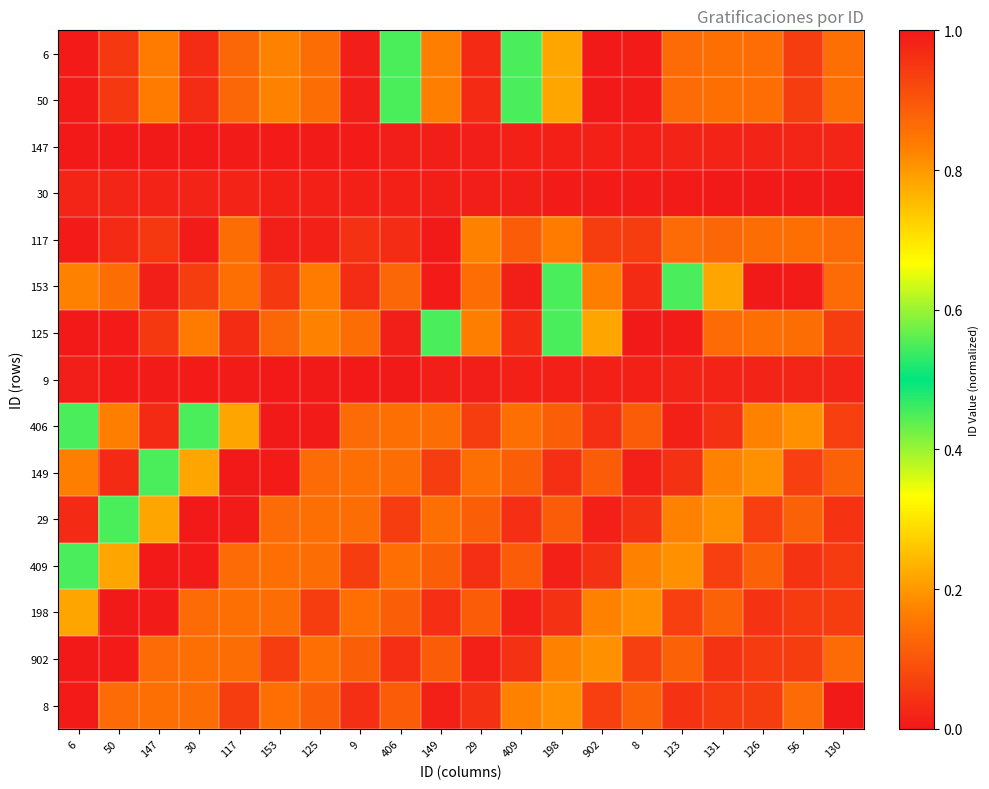

Reading right to left, what are all the values shown in this chart?

6: 130=0.1	56=0.1	126=0.1	131=0.1	123=0.1	8=0.0	902=1.0	198=0.2	409=0.5	29=0.0	149=0.2	406=0.4	9=0.0	125=0.1	153=0.2	117=0.1	30=0.0	147=0.2	50=0.1	6=0.0
50: 130=0.1	56=0.1	126=0.1	131=0.1	123=0.1	8=0.0	902=1.0	198=0.2	409=0.5	29=0.0	149=0.2	406=0.4	9=0.0	125=0.1	153=0.2	117=0.1	30=0.0	147=0.2	50=0.1	6=0.0
147: 130=0.0	56=0.0	126=0.0	131=0.0	123=0.0	8=0.0	902=0.0	198=0.0	409=0.0	29=0.0	149=0.0	406=0.0	9=0.0	125=0.0	153=0.0	117=0.0	30=0.0	147=0.0	50=0.0	6=0.0
30: 130=0.0	56=0.0	126=0.0	131=0.0	123=0.0	8=0.0	902=0.0	198=0.0	409=0.0	29=0.0	149=0.0	406=0.0	9=0.0	125=0.0	153=0.0	117=0.0	30=0.0	147=0.0	50=0.0	6=0.0
117: 130=0.1	56=0.1	126=0.1	131=0.1	123=0.1	8=0.1	902=0.1	198=0.2	409=0.1	29=0.2	149=0.0	406=0.0	9=0.0	125=0.0	153=0.0	117=0.1	30=0.0	147=0.1	50=0.0	6=0.0
153: 130=0.1	56=0.0	126=1.0	131=0.2	123=0.5	8=0.0	902=0.2	198=0.4	409=0.0	29=0.1	149=0.0	406=0.1	9=0.0	125=0.2	153=0.1	117=0.1	30=0.1	147=0.0	50=0.1	6=0.2
125: 130=0.1	56=0.1	126=0.1	131=0.1	123=0.0	8=1.0	902=0.2	198=0.5	409=0.0	29=0.2	149=0.4	406=0.0	9=0.1	125=0.2	153=0.1	117=0.0	30=0.2	147=0.1	50=0.0	6=0.0
9: 130=0.0	56=0.0	126=0.0	131=0.0	123=0.0	8=0.0	902=0.0	198=0.0	409=0.0	29=0.0	149=0.0	406=0.0	9=0.0	125=0.0	153=0.0	117=0.0	30=0.0	147=0.0	50=0.0	6=0.0
406: 130=0.1	56=0.2	126=0.2	131=0.0	123=0.0	8=0.1	902=0.0	198=0.1	409=0.1	29=0.1	149=0.1	406=0.1	9=0.1	125=0.0	153=1.0	117=0.2	30=0.5	147=0.0	50=0.2	6=0.4
149: 130=0.1	56=0.1	126=0.2	131=0.2	123=0.0	8=0.0	902=0.1	198=0.0	409=0.1	29=0.1	149=0.1	406=0.1	9=0.1	125=0.1	153=0.0	117=1.0	30=0.2	147=0.5	50=0.0	6=0.2
29: 130=0.0	56=0.1	126=0.1	131=0.2	123=0.2	8=0.0	902=0.0	198=0.1	409=0.0	29=0.1	149=0.1	406=0.1	9=0.1	125=0.1	153=0.1	117=0.0	30=1.0	147=0.2	50=0.5	6=0.0
409: 130=0.1	56=0.0	126=0.1	131=0.1	123=0.2	8=0.2	902=0.0	198=0.0	409=0.1	29=0.0	149=0.1	406=0.1	9=0.1	125=0.1	153=0.1	117=0.1	30=0.0	147=1.0	50=0.2	6=0.5
198: 130=0.1	56=0.1	126=0.0	131=0.1	123=0.1	8=0.2	902=0.2	198=0.0	409=0.0	29=0.1	149=0.0	406=0.1	9=0.1	125=0.1	153=0.1	117=0.1	30=0.1	147=0.0	50=1.0	6=0.2
902: 130=0.1	56=0.1	126=0.1	131=0.0	123=0.1	8=0.1	902=0.2	198=0.2	409=0.0	29=0.0	149=0.1	406=0.0	9=0.1	125=0.1	153=0.1	117=0.1	30=0.1	147=0.1	50=0.0	6=1.0
8: 130=0.0	56=0.1	126=0.1	131=0.1	123=0.0	8=0.1	902=0.1	198=0.2	409=0.2	29=0.0	149=0.0	406=0.1	9=0.0	125=0.1	153=0.1	117=0.1	30=0.1	147=0.1	50=0.1	6=0.0